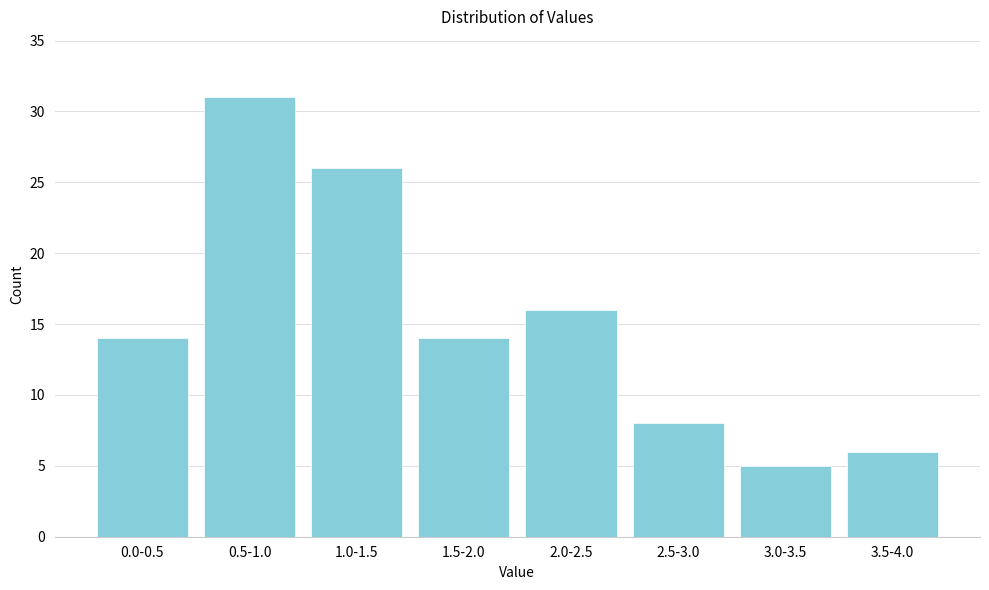

Reading right to left, what are all the values shown in this chart?

6	5	8	16	14	26	31	14